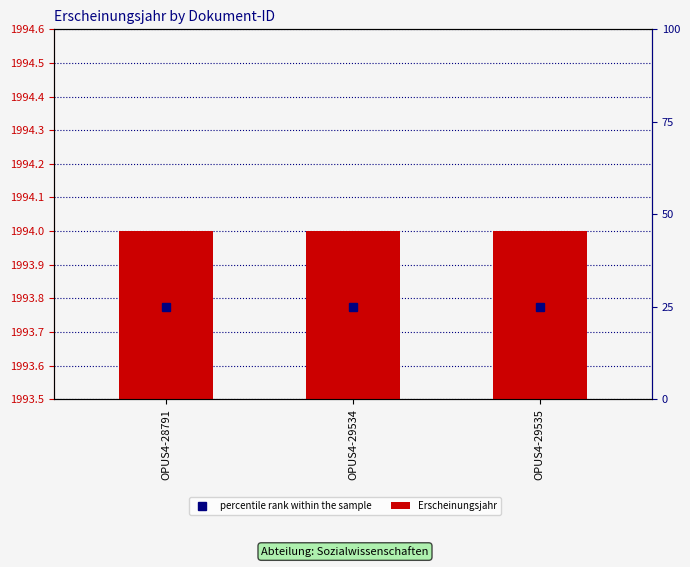

Does the chart contain stacked bars?

No